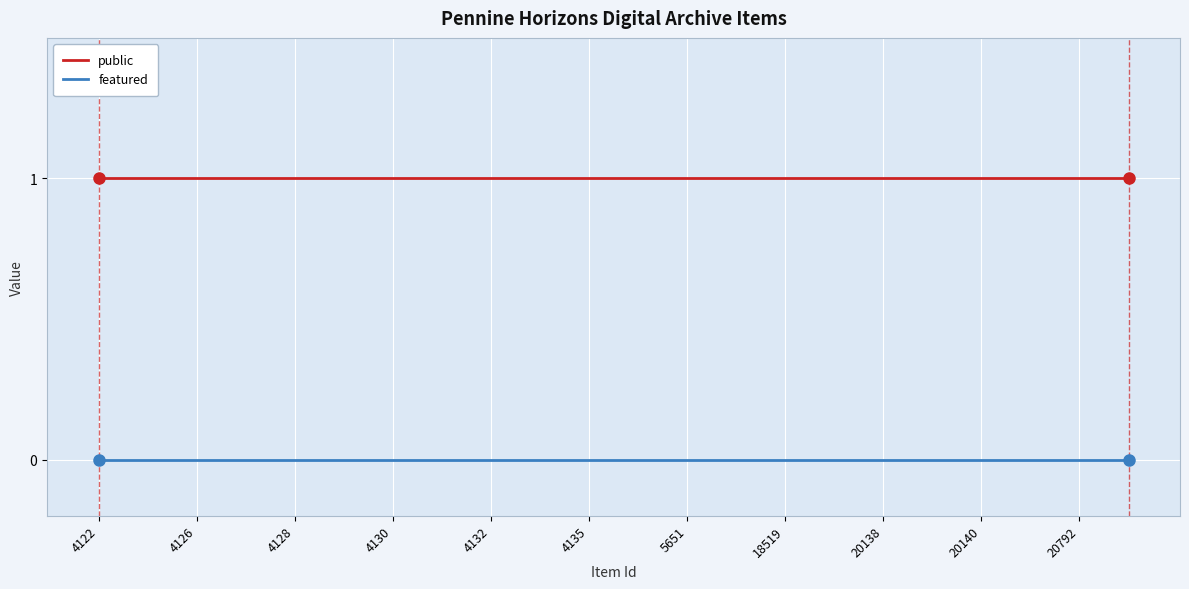

Which series has the largest total across all categories?

public